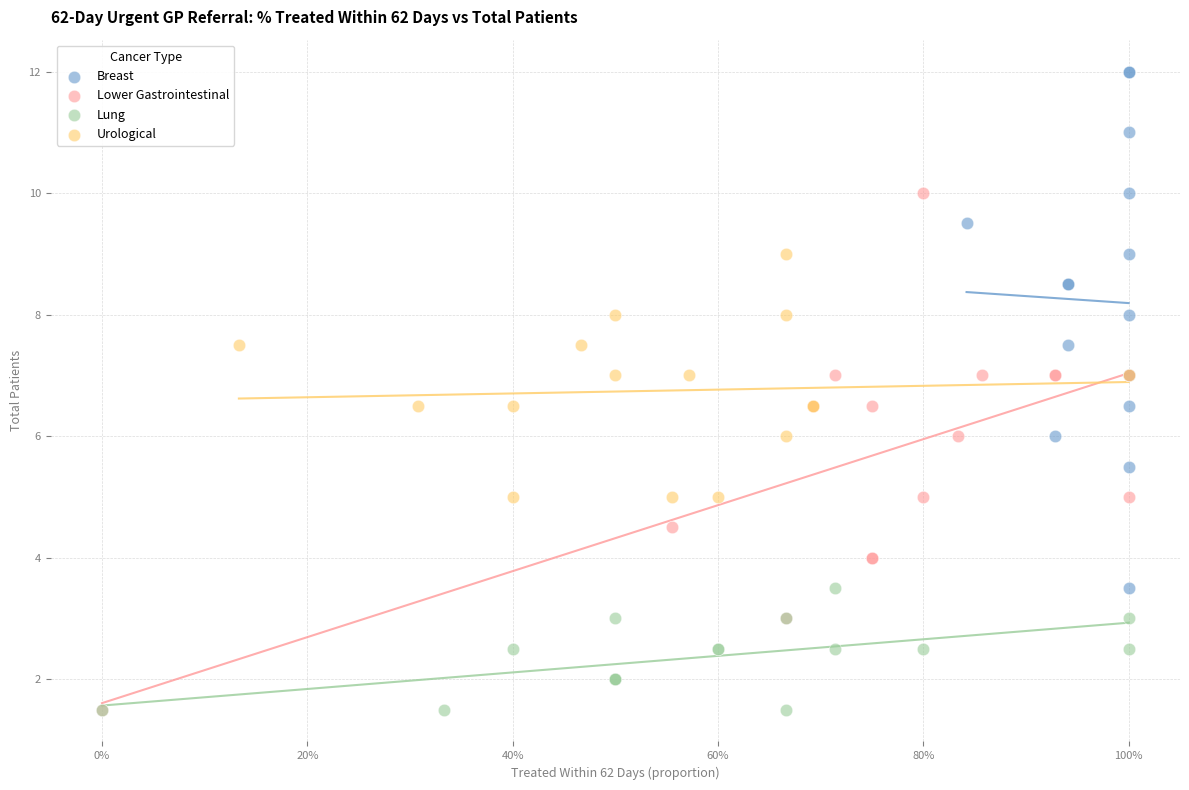

Which series reaches the maximum Y coordinate?

Breast